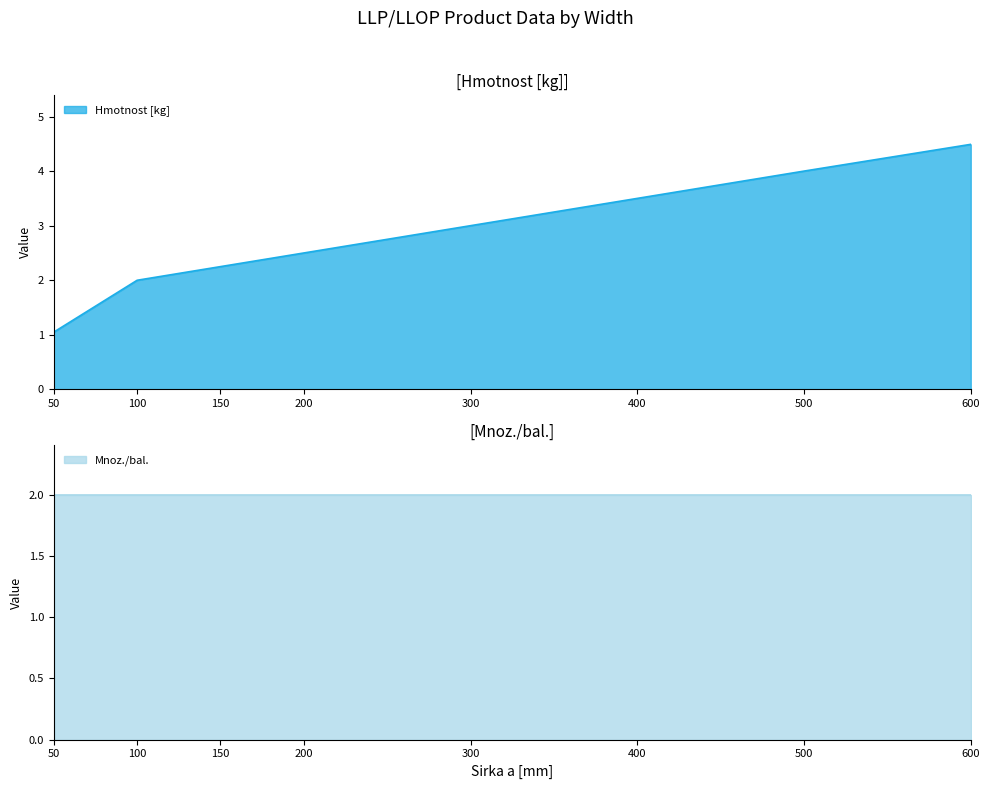

What is the difference between the maximum and minimum values?

3.4